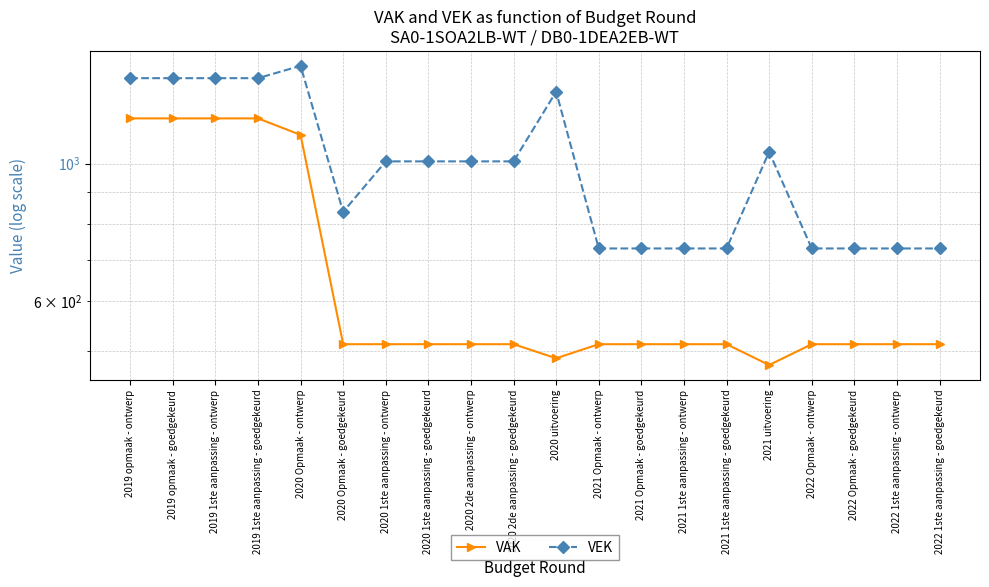

What is the sum of the VEK values at 2020 2de aanpassing - goedgekeurd and 2022 Opmaak - goedgekeurd?

1738